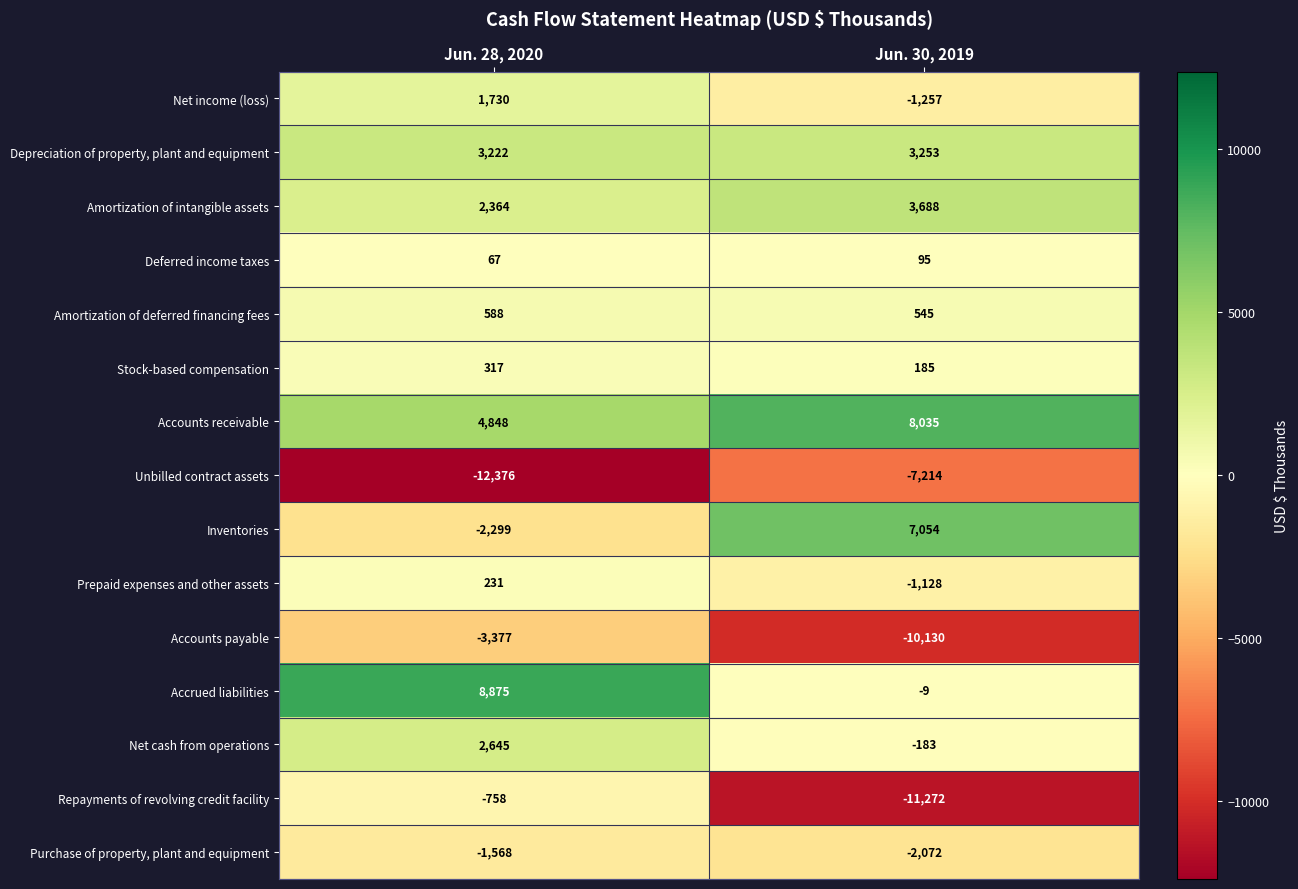

How many data points does each series have?

2